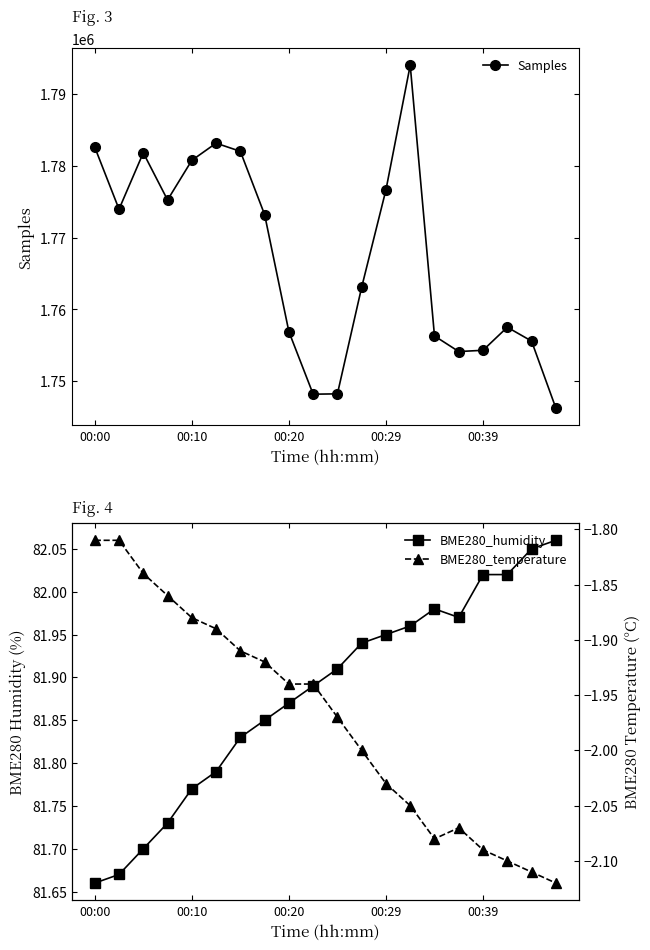

In BME280_humidity, how many points are higher than both neighbors (excluding endpoints)?

1